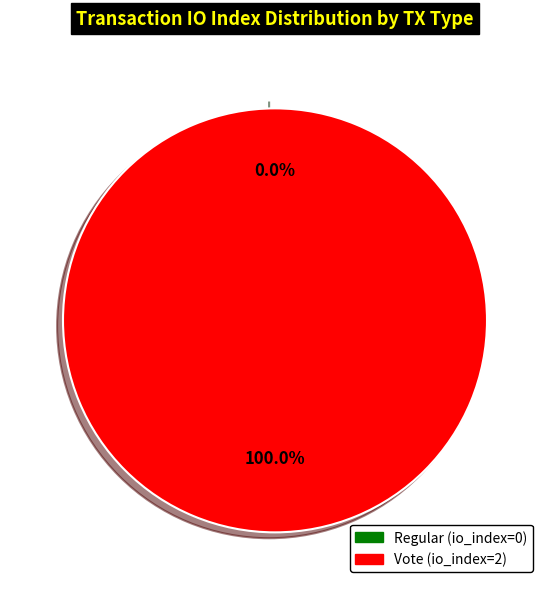

What is the largest slice in the pie chart?

Vote